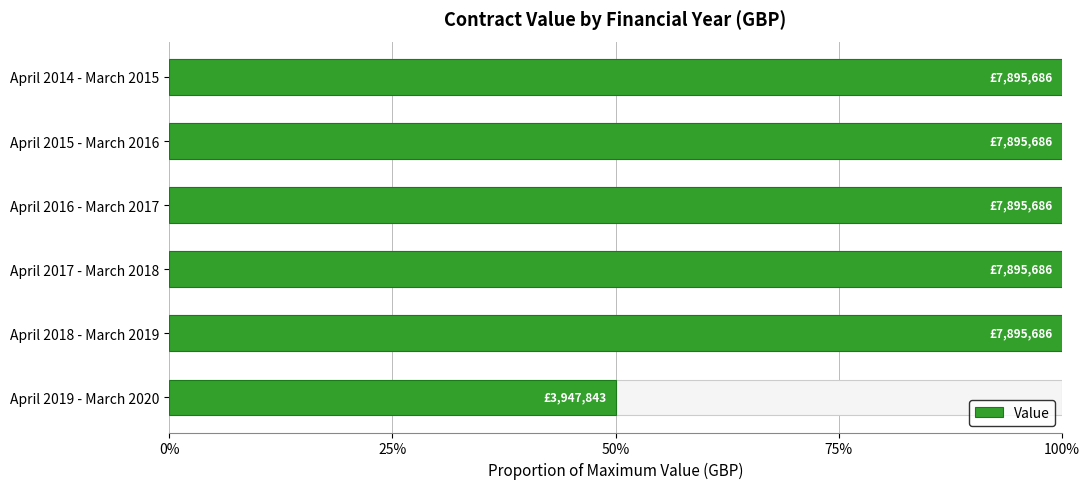

Are the bars horizontal?

Yes